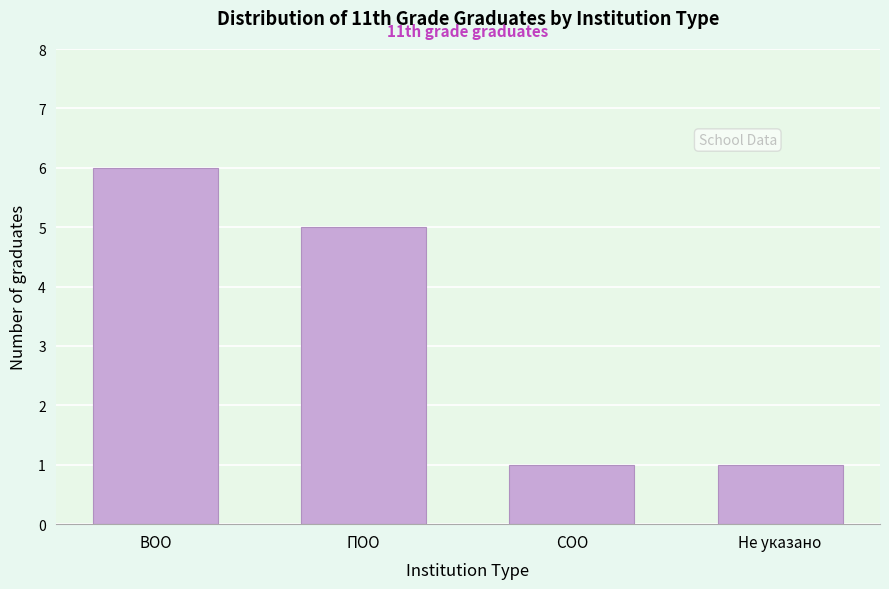

Reading right to left, list all the values displayed in this chart.

1	1	5	6